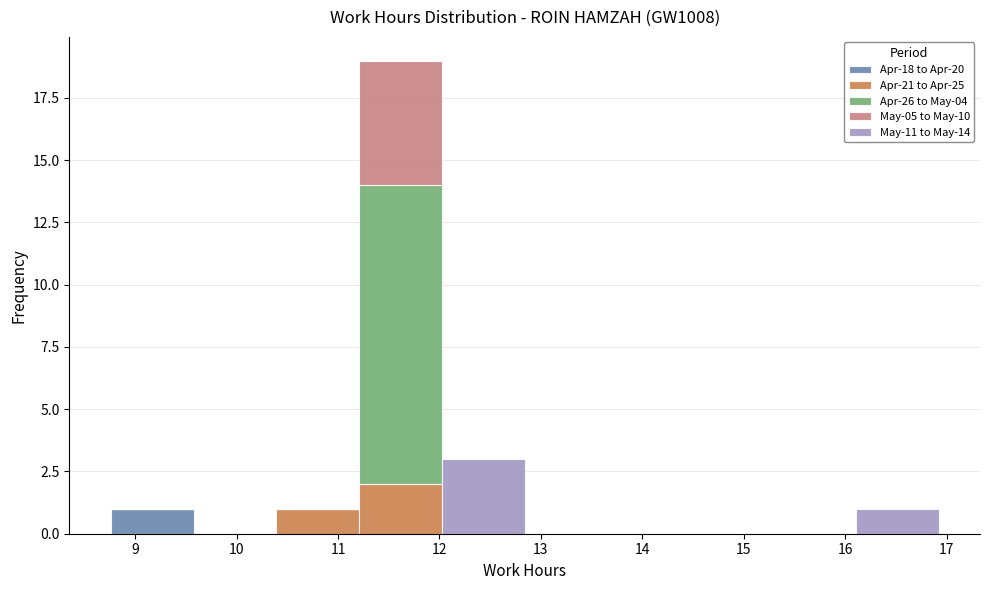

Which range on the x-axis has the tallest stacked bar (by total height)?

11.2 to 12.0